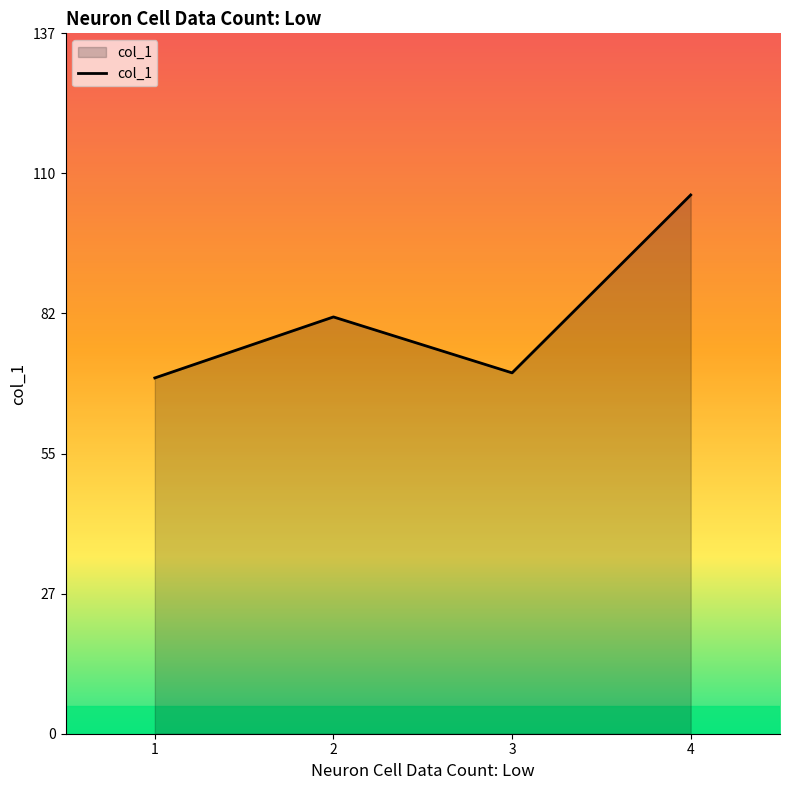

Reading right to left, what are all the values shown in this chart?

106	71	82	70